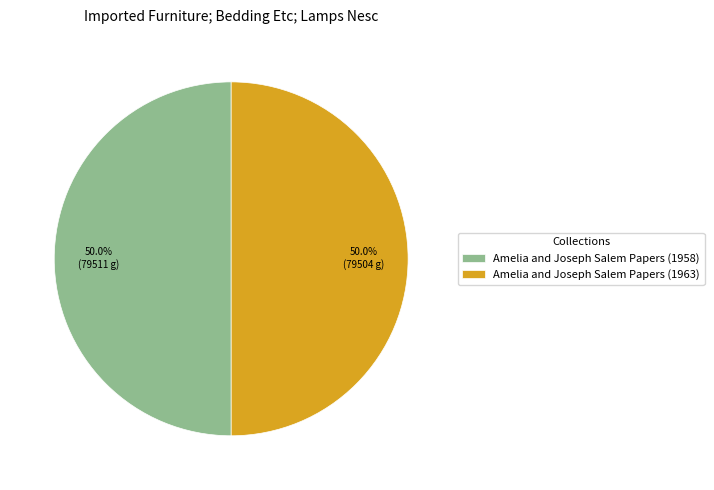

Count the number of slices in the pie.

2